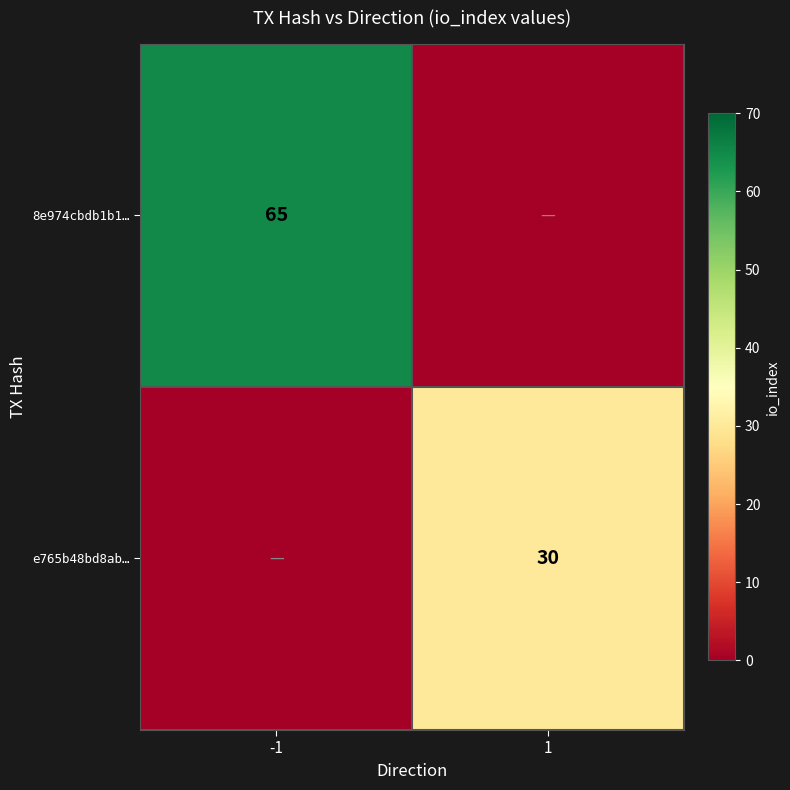

At which category is the sum across all series the highest?

-1